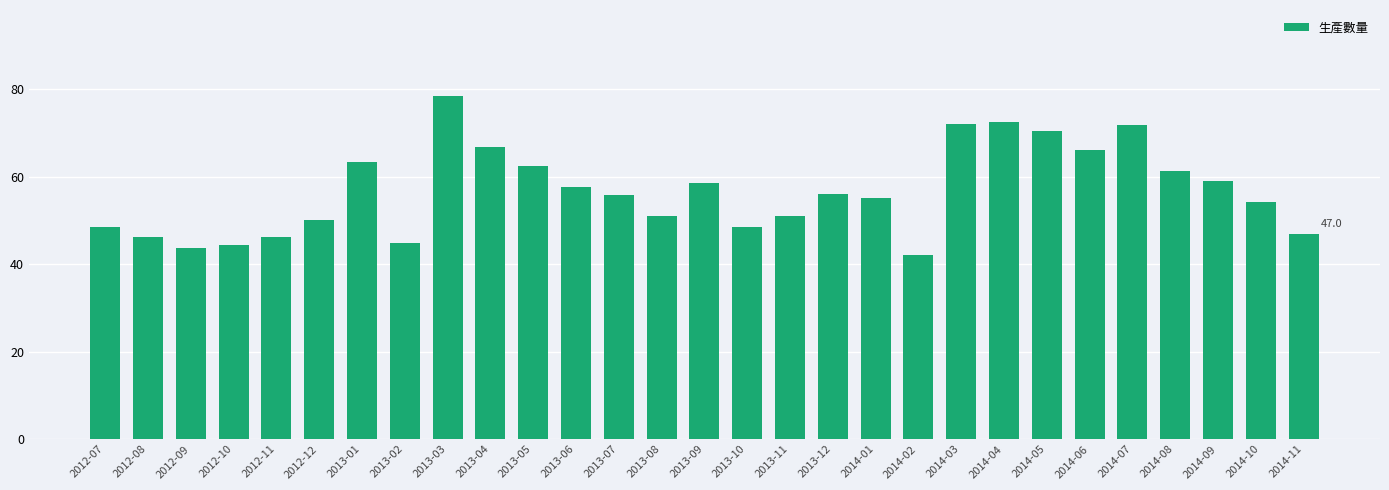

True or false: the data shows 87.7 at 2013-05.

False